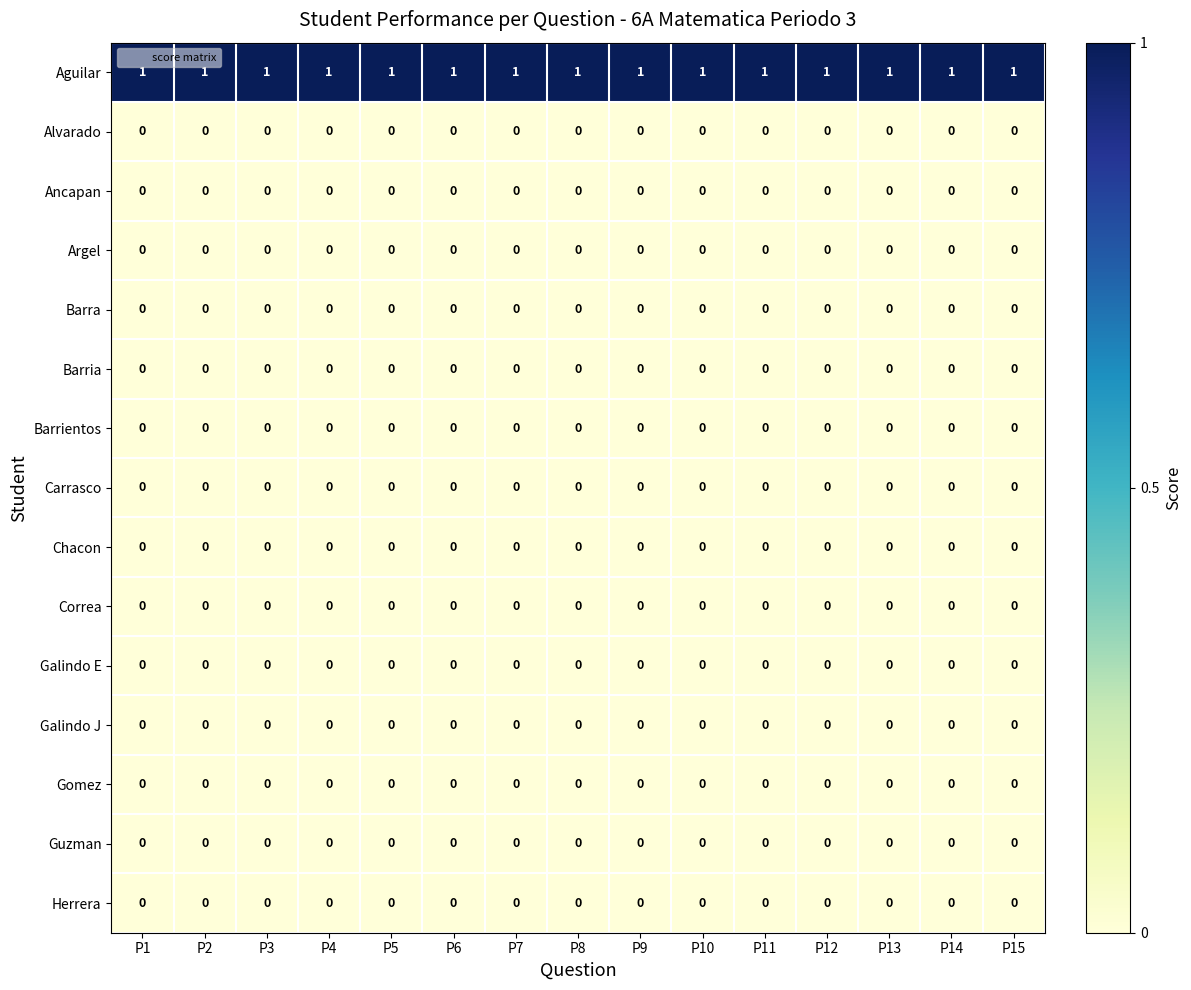

The Argel series shows 0 at P9. True or false?

True